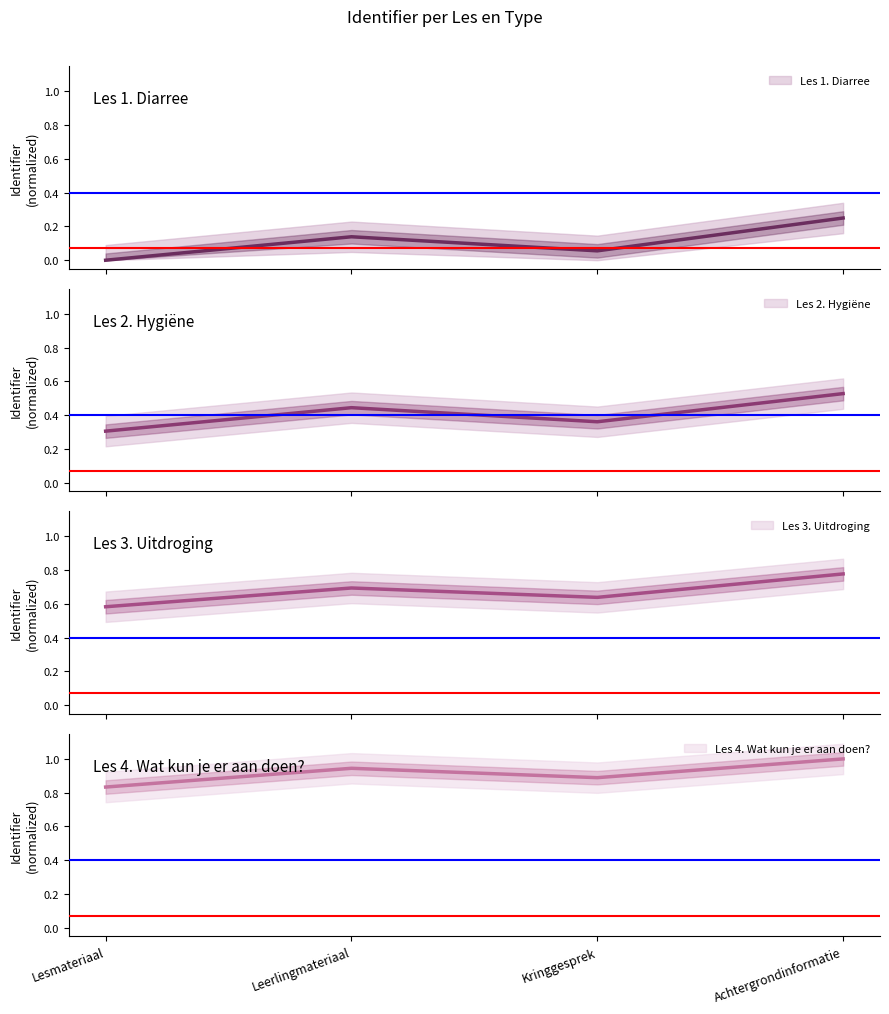

True or false: Les 1. Diarree and Les 3. Uitdroging cross at least once.

False